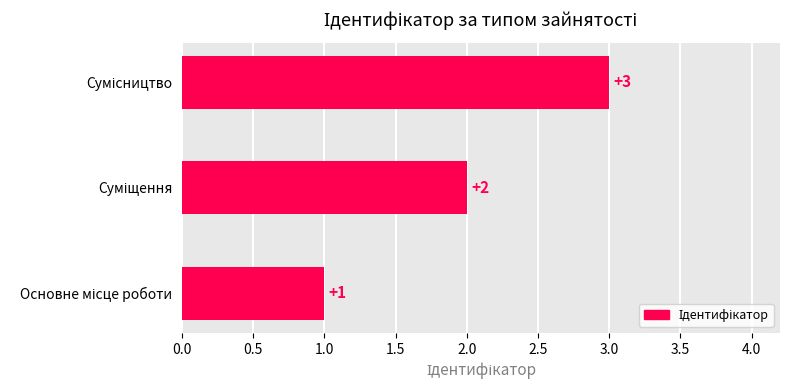

What is the maximum value shown in the chart?

3